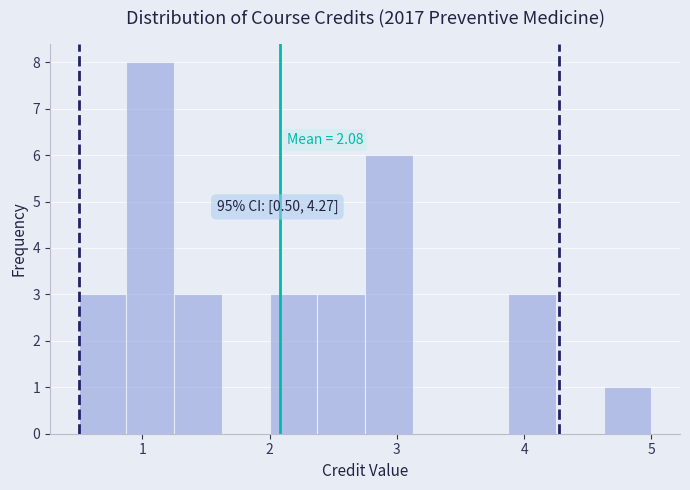

Read against the x-axis, roughly where is the centre of the tallest bar?

1.1